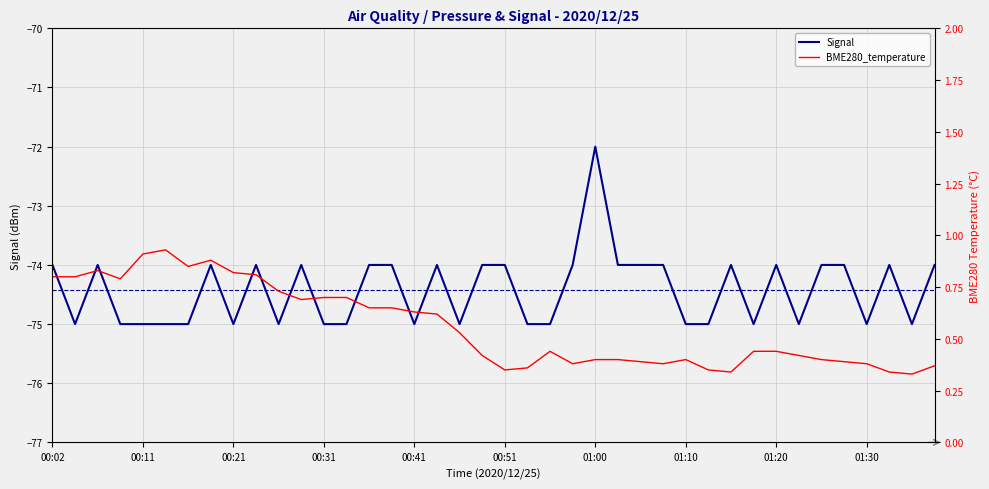

True or false: Signal and BME280_temperature intersect in this chart.

False